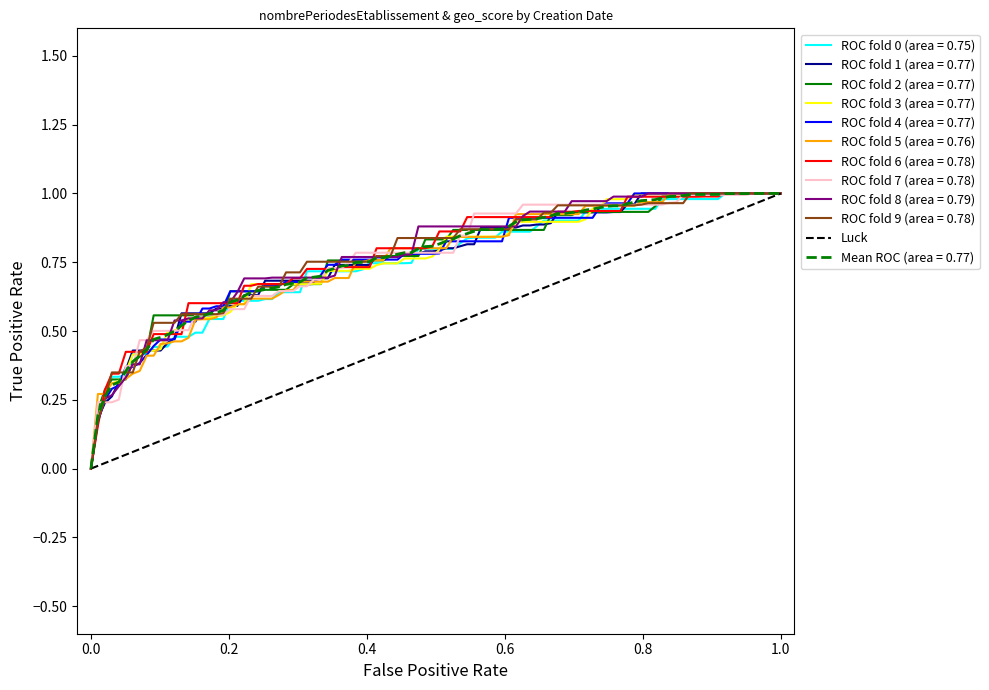

Does the chart display data point markers on the line(s)?

No